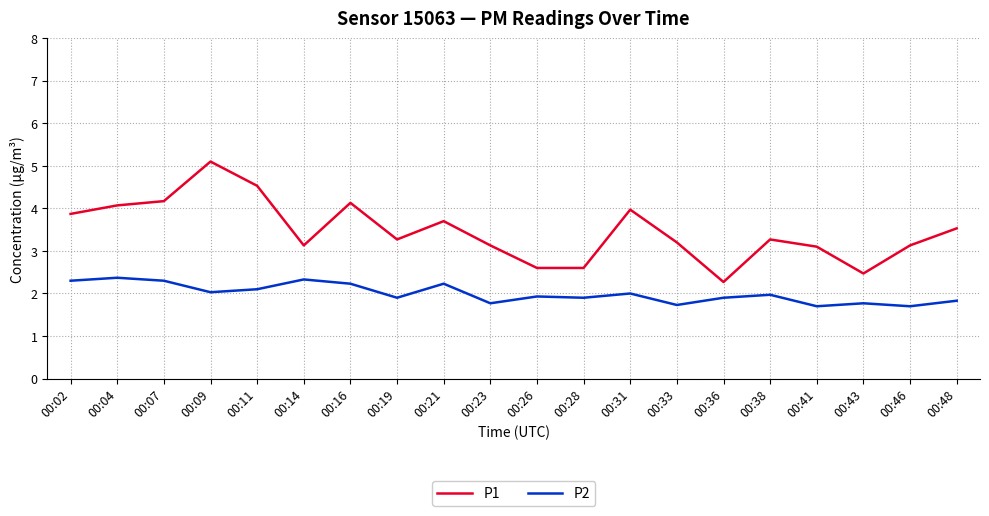

At which category does the chart reach its peak across all series?

00:09